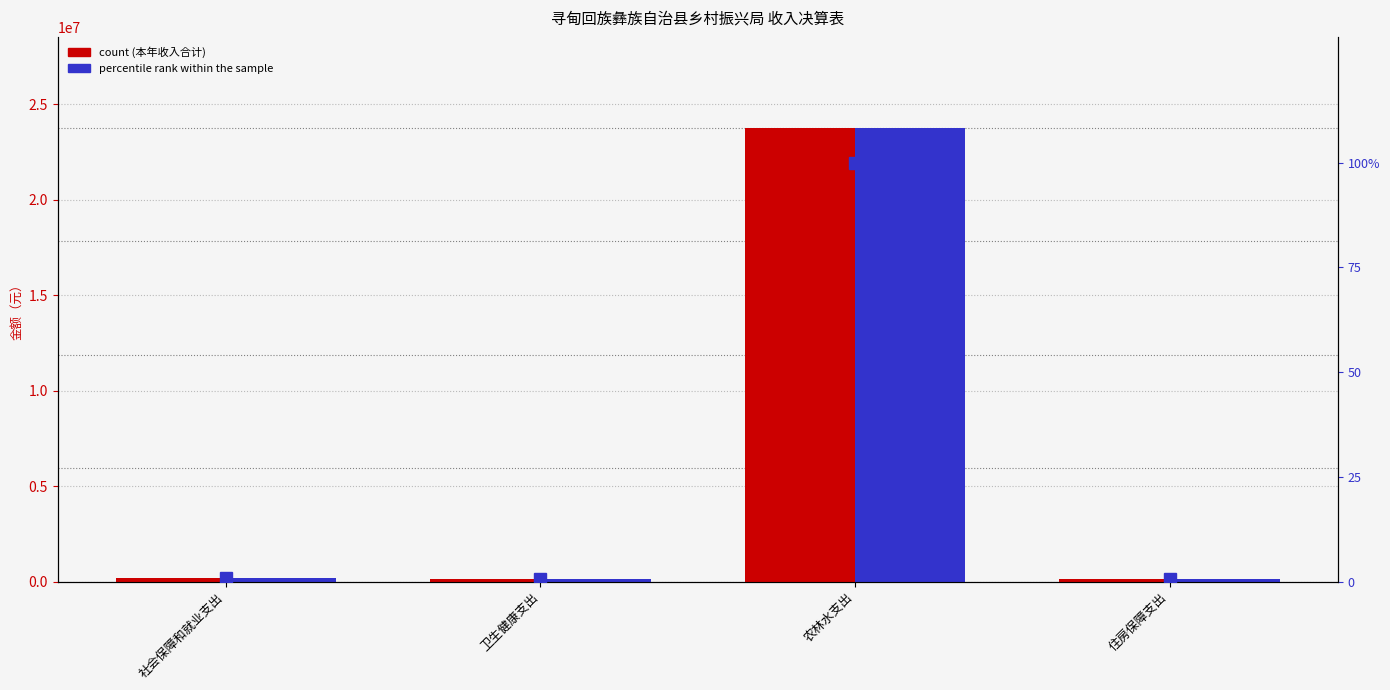

What is the approximate value of 本年收入合计 at 住房保障支出?

127582.0